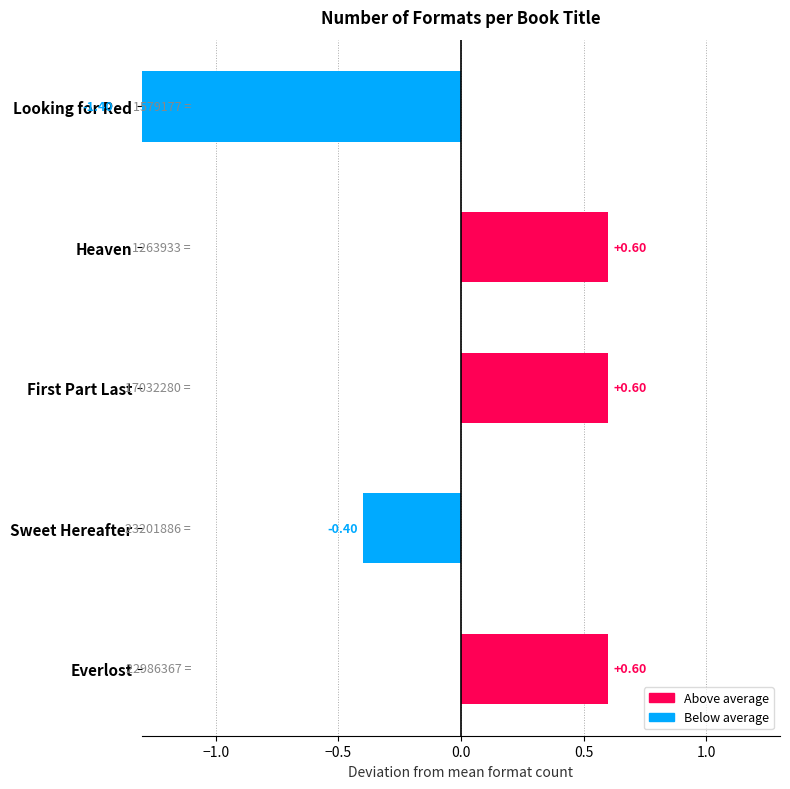

Count the number of categories in the chart.

5